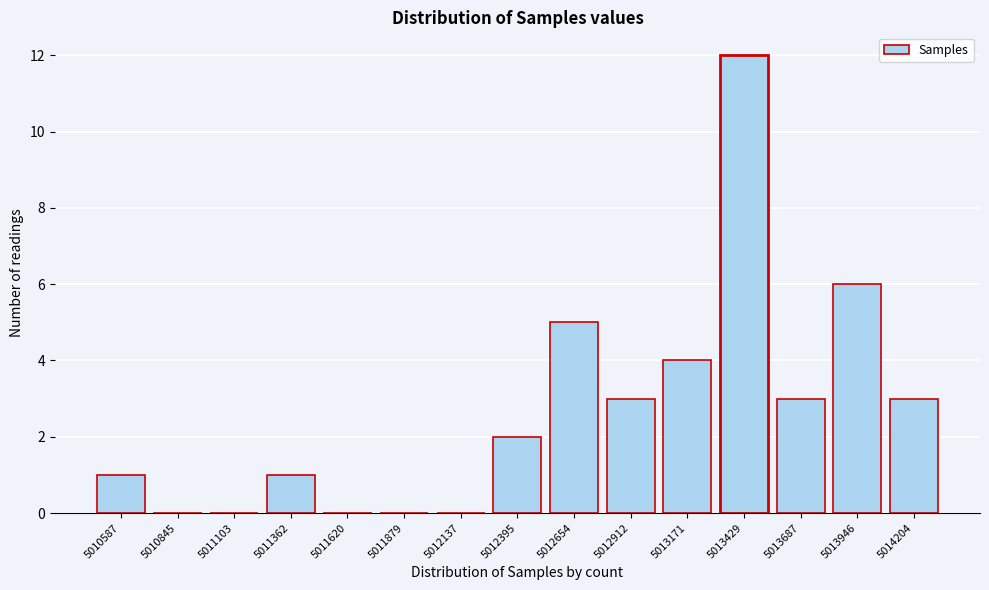

Reading left to right, list all the values displayed in this chart.

5010587=1	5010845=0	5011103=0	5011362=1	5011620=0	5011879=0	5012137=0	5012395=2	5012654=5	5012912=3	5013171=4	5013429=12	5013687=3	5013946=6	5014204=3